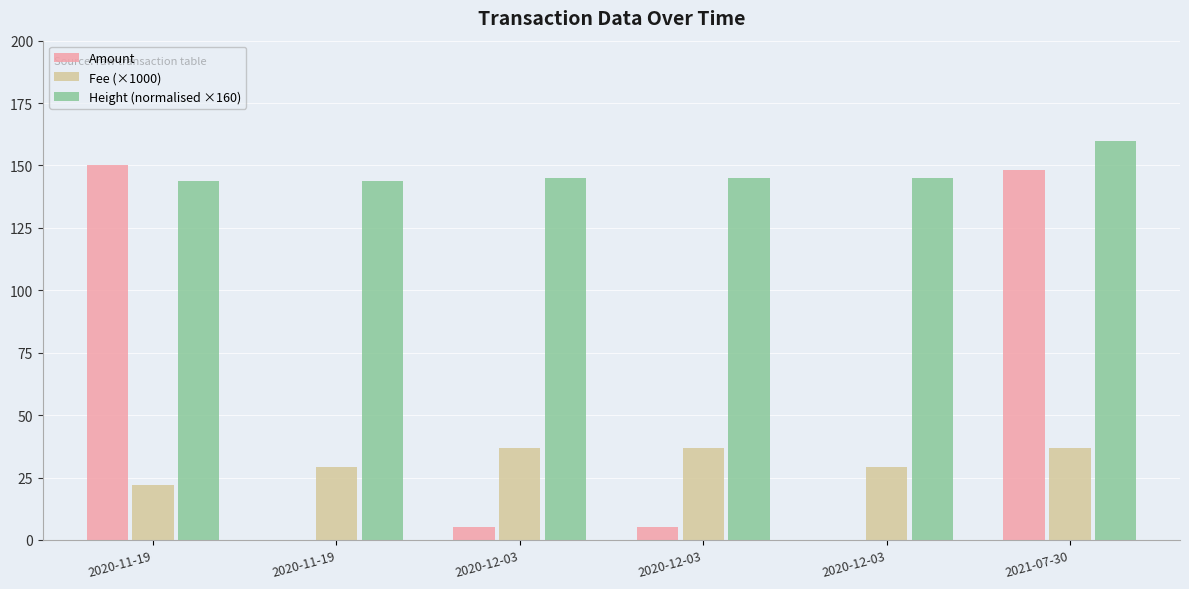

Count the number of data series in this chart.

3